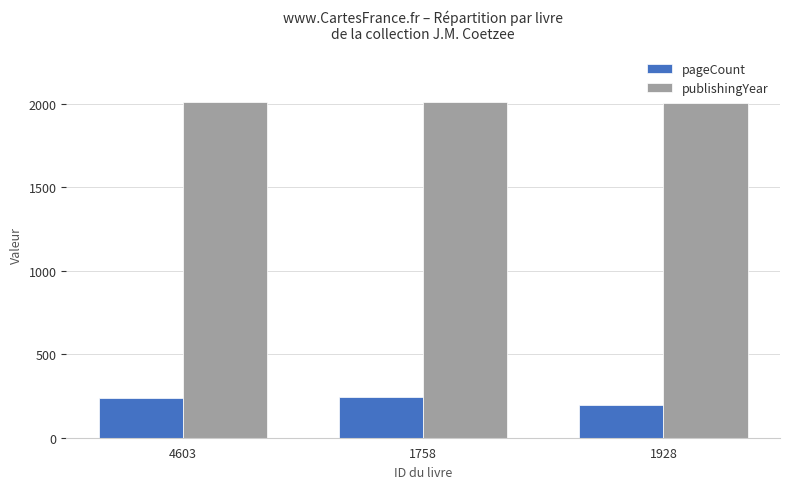

The value of pageCount at 4603 is 375. True or false?

False